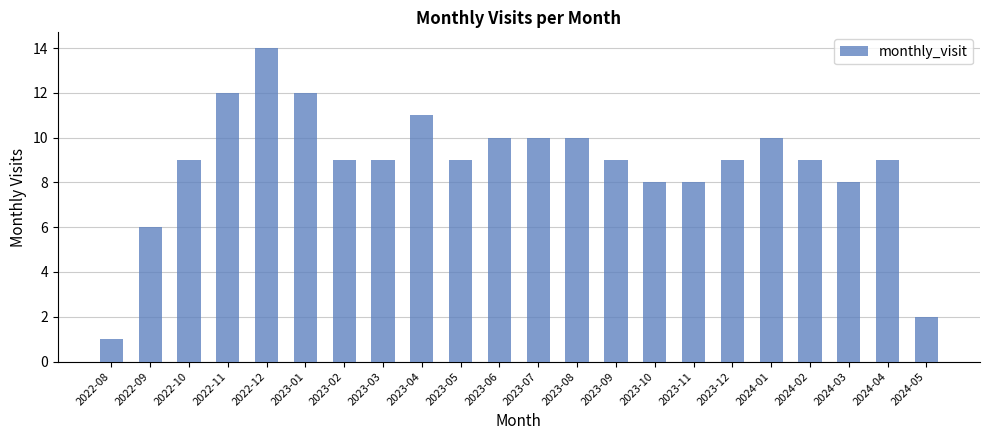

The value at 2023-10 is 2. True or false?

False